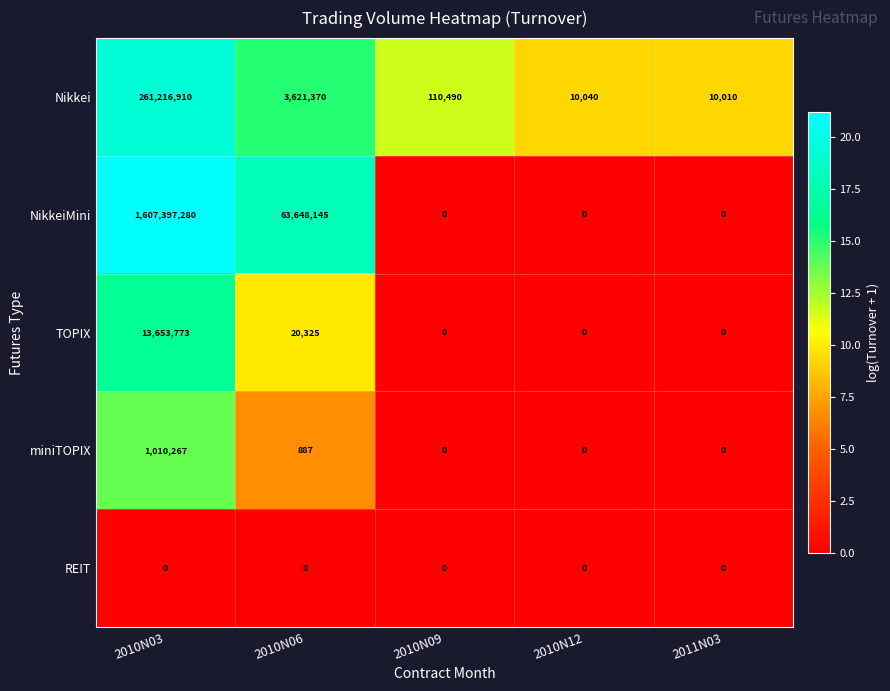

What value does the NikkeiMini series have at 2010N06, to the nearest 100?

63648100